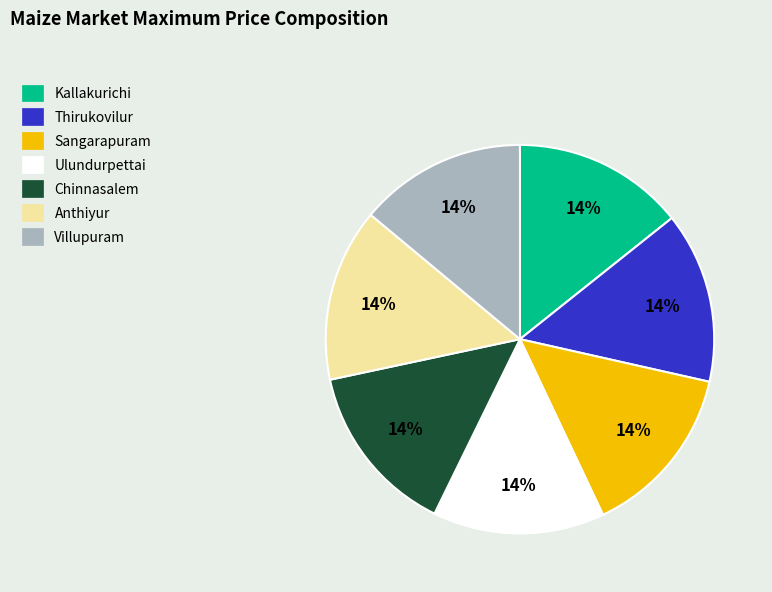

Approximately how many times larger is the value at Thirukovilur compared to Ulundurpettai?

1.0